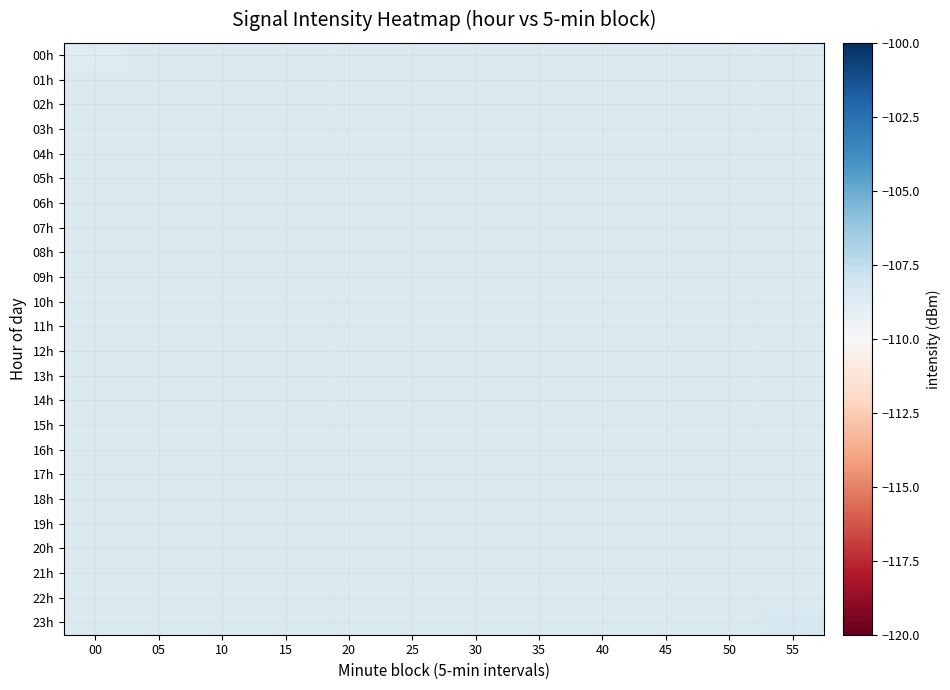

Reading left to right, transcribe all the data shown in this chart.

00h: 00=-108.7	05=-108.6	10=-108.6	15=-108.6	20=-108.6	25=-108.6	30=-108.6	35=-108.6	40=-108.6	45=-108.6	50=-108.6	55=-108.6
01h: 00=-108.6	05=-108.6	10=-108.6	15=-108.6	20=-108.6	25=-108.6	30=-108.6	35=-108.6	40=-108.6	45=-108.6	50=-108.6	55=-108.6
02h: 00=-108.6	05=-108.6	10=-108.6	15=-108.6	20=-108.6	25=-108.6	30=-108.6	35=-108.6	40=-108.6	45=-108.6	50=-108.6	55=-108.6
03h: 00=-108.6	05=-108.6	10=-108.6	15=-108.6	20=-108.6	25=-108.6	30=-108.6	35=-108.6	40=-108.6	45=-108.6	50=-108.6	55=-108.6
04h: 00=-108.6	05=-108.6	10=-108.6	15=-108.6	20=-108.6	25=-108.6	30=-108.6	35=-108.6	40=-108.6	45=-108.6	50=-108.6	55=-108.6
05h: 00=-108.6	05=-108.6	10=-108.6	15=-108.6	20=-108.6	25=-108.6	30=-108.6	35=-108.6	40=-108.6	45=-108.6	50=-108.6	55=-108.6
06h: 00=-108.6	05=-108.6	10=-108.6	15=-108.6	20=-108.6	25=-108.6	30=-108.6	35=-108.6	40=-108.6	45=-108.6	50=-108.6	55=-108.6
07h: 00=-108.6	05=-108.6	10=-108.6	15=-108.6	20=-108.6	25=-108.6	30=-108.6	35=-108.6	40=-108.6	45=-108.6	50=-108.6	55=-108.6
08h: 00=-108.6	05=-108.6	10=-108.6	15=-108.6	20=-108.6	25=-108.6	30=-108.6	35=-108.6	40=-108.6	45=-108.6	50=-108.6	55=-108.6
09h: 00=-108.6	05=-108.6	10=-108.6	15=-108.6	20=-108.6	25=-108.6	30=-108.6	35=-108.6	40=-108.6	45=-108.6	50=-108.6	55=-108.6
10h: 00=-108.6	05=-108.6	10=-108.6	15=-108.6	20=-108.6	25=-108.6	30=-108.6	35=-108.6	40=-108.6	45=-108.6	50=-108.6	55=-108.6
11h: 00=-108.6	05=-108.6	10=-108.6	15=-108.6	20=-108.6	25=-108.6	30=-108.6	35=-108.6	40=-108.6	45=-108.6	50=-108.6	55=-108.6
12h: 00=-108.6	05=-108.6	10=-108.6	15=-108.6	20=-108.6	25=-108.6	30=-108.6	35=-108.6	40=-108.6	45=-108.6	50=-108.6	55=-108.6
13h: 00=-108.6	05=-108.6	10=-108.6	15=-108.6	20=-108.6	25=-108.6	30=-108.6	35=-108.6	40=-108.6	45=-108.6	50=-108.6	55=-108.6
14h: 00=-108.6	05=-108.6	10=-108.6	15=-108.6	20=-108.6	25=-108.6	30=-108.6	35=-108.6	40=-108.6	45=-108.6	50=-108.6	55=-108.6
15h: 00=-108.6	05=-108.6	10=-108.6	15=-108.6	20=-108.6	25=-108.6	30=-108.6	35=-108.6	40=-108.6	45=-108.6	50=-108.6	55=-108.6
16h: 00=-108.6	05=-108.6	10=-108.6	15=-108.6	20=-108.6	25=-108.6	30=-108.6	35=-108.6	40=-108.6	45=-108.6	50=-108.6	55=-108.6
17h: 00=-108.6	05=-108.6	10=-108.6	15=-108.6	20=-108.6	25=-108.6	30=-108.6	35=-108.6	40=-108.6	45=-108.6	50=-108.6	55=-108.6
18h: 00=-108.6	05=-108.6	10=-108.6	15=-108.6	20=-108.6	25=-108.6	30=-108.6	35=-108.6	40=-108.6	45=-108.6	50=-108.6	55=-108.6
19h: 00=-108.6	05=-108.6	10=-108.6	15=-108.6	20=-108.6	25=-108.6	30=-108.6	35=-108.6	40=-108.6	45=-108.6	50=-108.6	55=-108.6
20h: 00=-108.6	05=-108.6	10=-108.6	15=-108.6	20=-108.6	25=-108.6	30=-108.6	35=-108.6	40=-108.6	45=-108.6	50=-108.6	55=-108.6
21h: 00=-108.6	05=-108.6	10=-108.6	15=-108.6	20=-108.6	25=-108.6	30=-108.6	35=-108.6	40=-108.6	45=-108.6	50=-108.6	55=-108.6
22h: 00=-108.6	05=-108.6	10=-108.6	15=-108.6	20=-108.6	25=-108.6	30=-108.6	35=-108.6	40=-108.6	45=-108.6	50=-108.6	55=-108.6
23h: 00=-108.6	05=-108.6	10=-108.6	15=-108.6	20=-108.6	25=-108.6	30=-108.6	35=-108.6	40=-108.6	45=-108.6	50=-108.6	55=-108.4